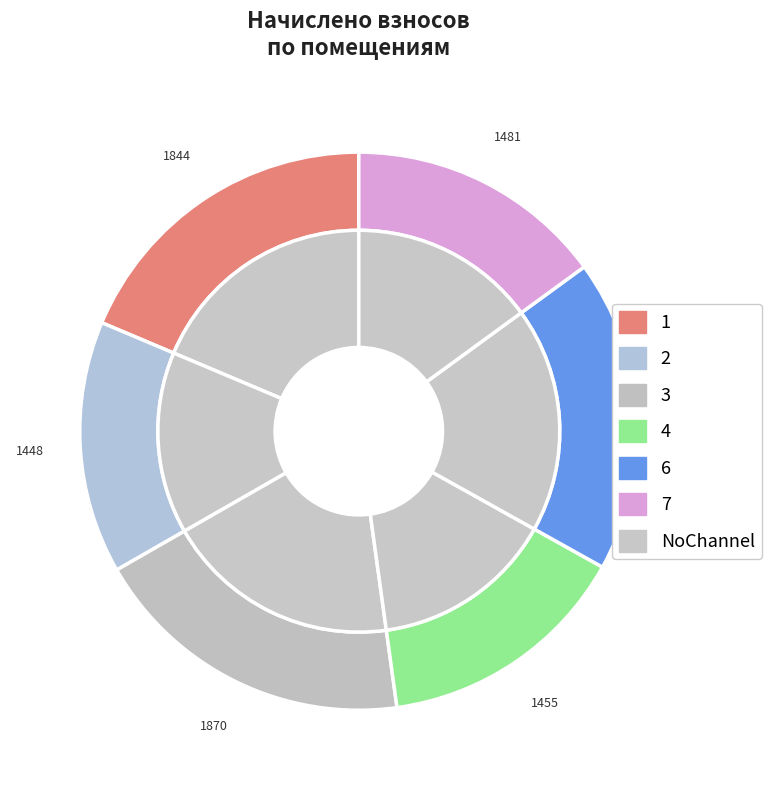

What is the total percentage of 7 and 2?

29.6%